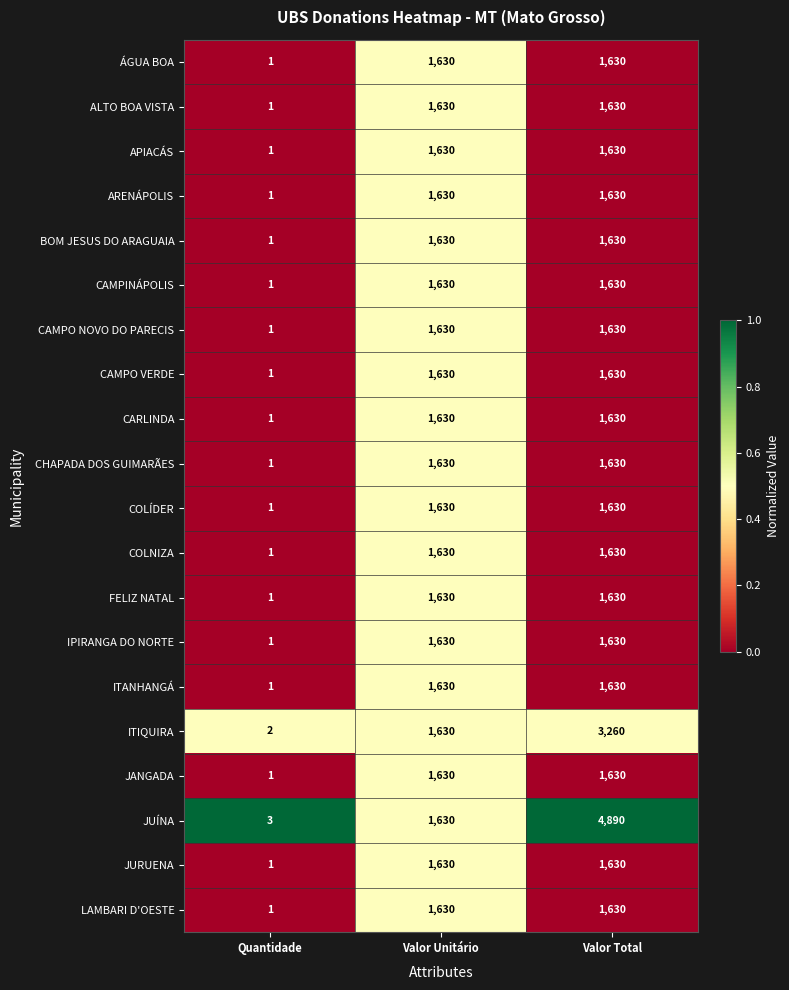

What is the maximum value shown in the chart?

4890